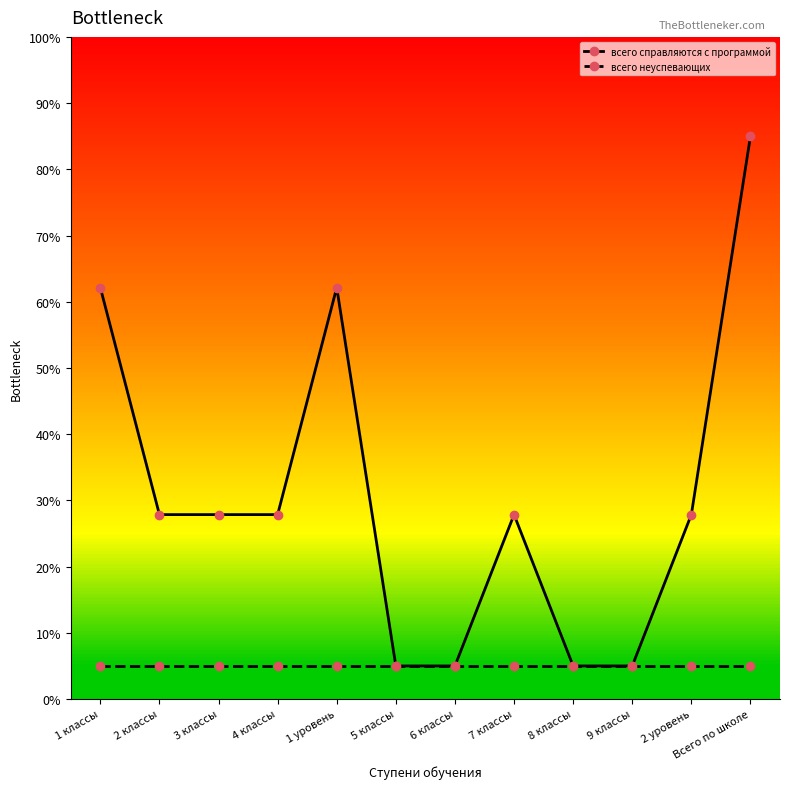

Does the chart display data point markers on the line(s)?

Yes